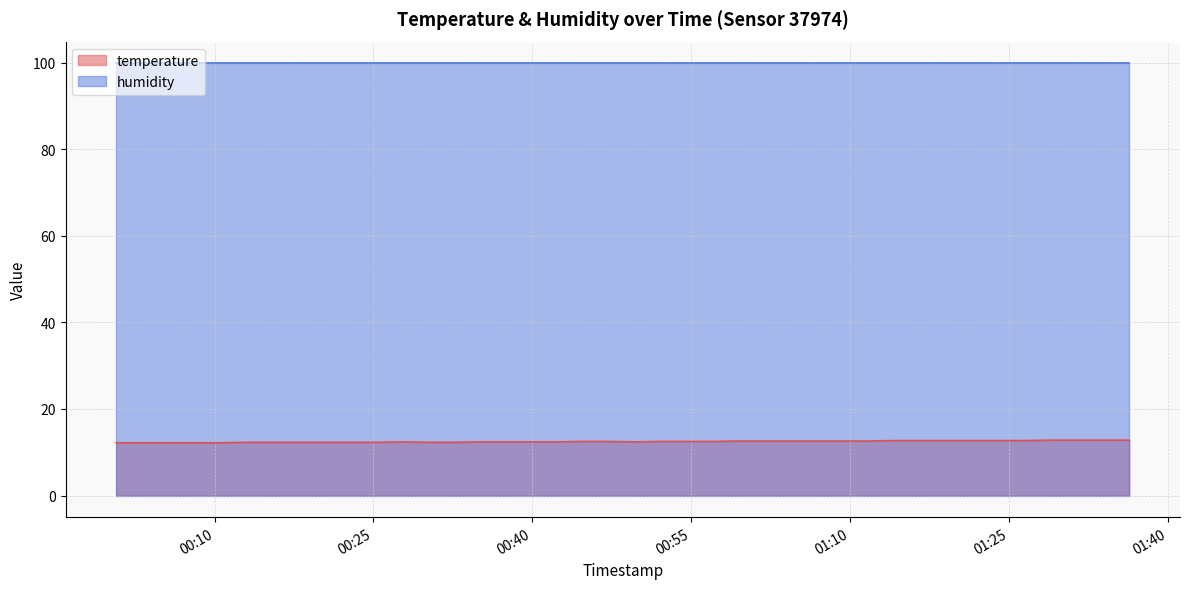

The value at 2022-11-15T00:42:19 is 12.4. True or false?

True